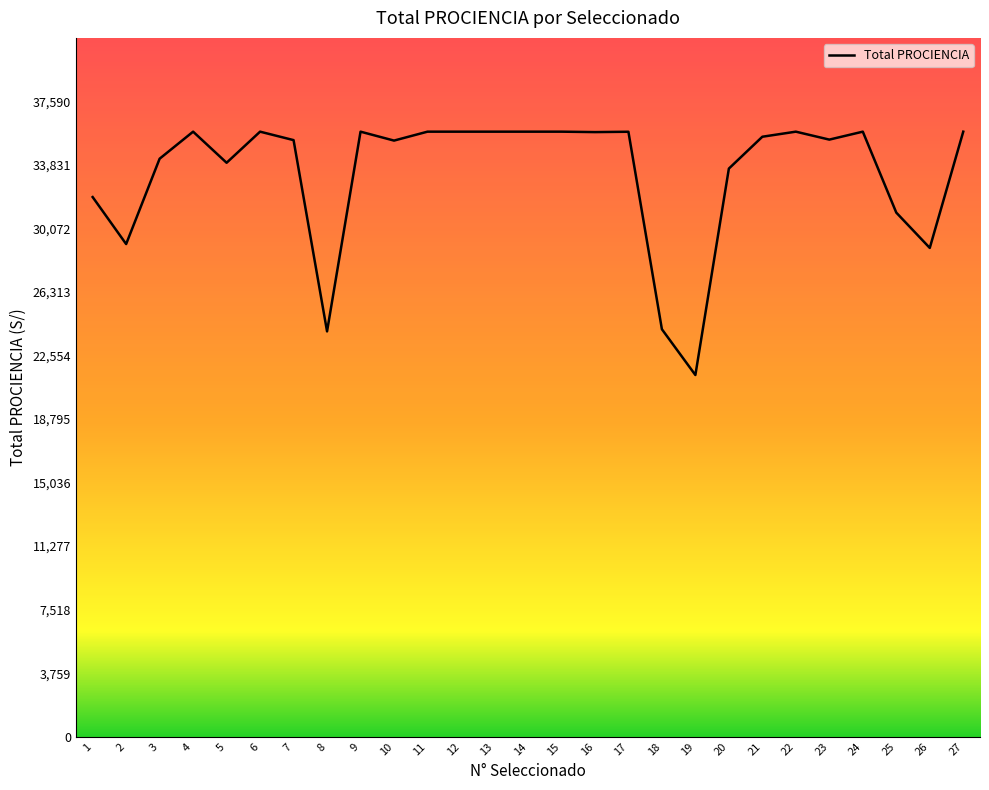

What is the greatest value displayed?

35800.0